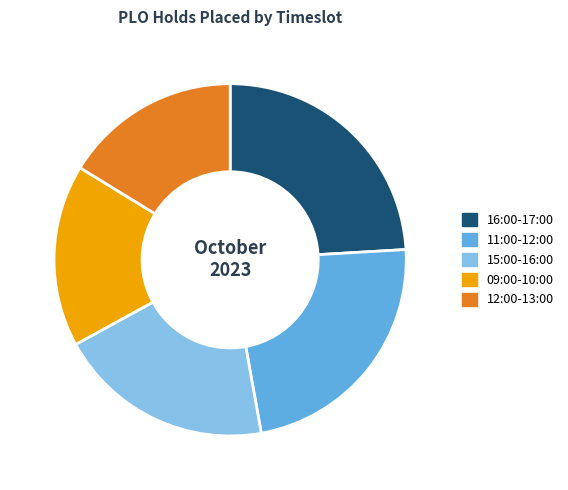

What is the largest slice in the pie chart?

16:00-17:00